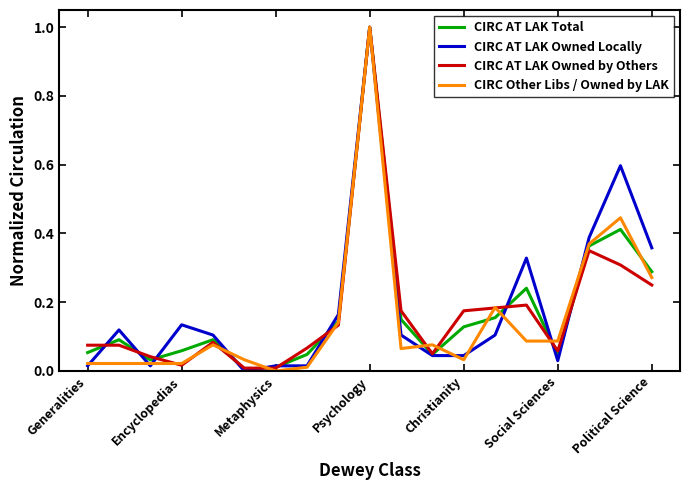

What is the maximum value for CIRC AT LAK Owned by Others?

1.0